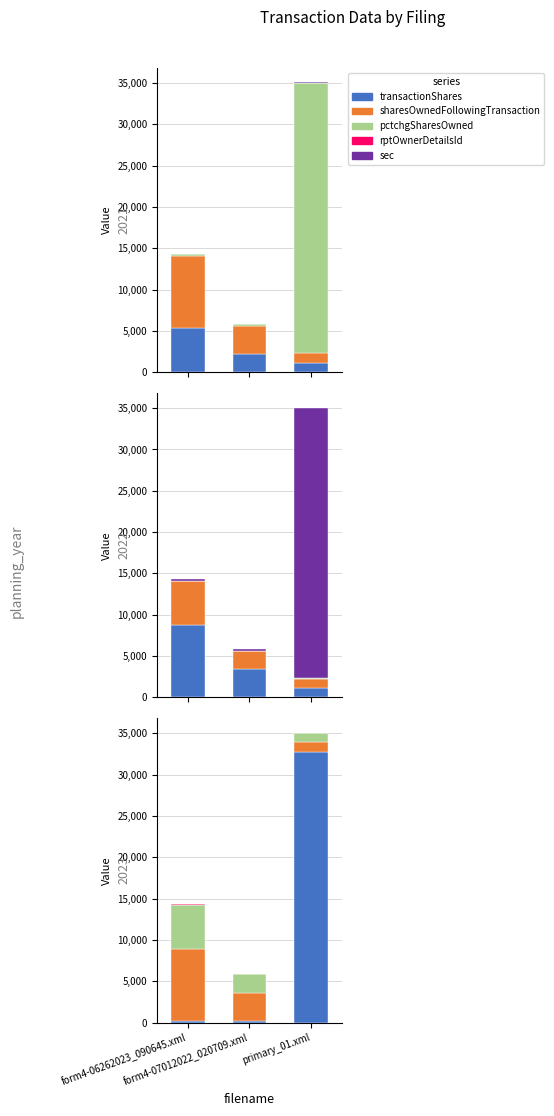

At which category is the sum across all series the highest?

primary_01.xml